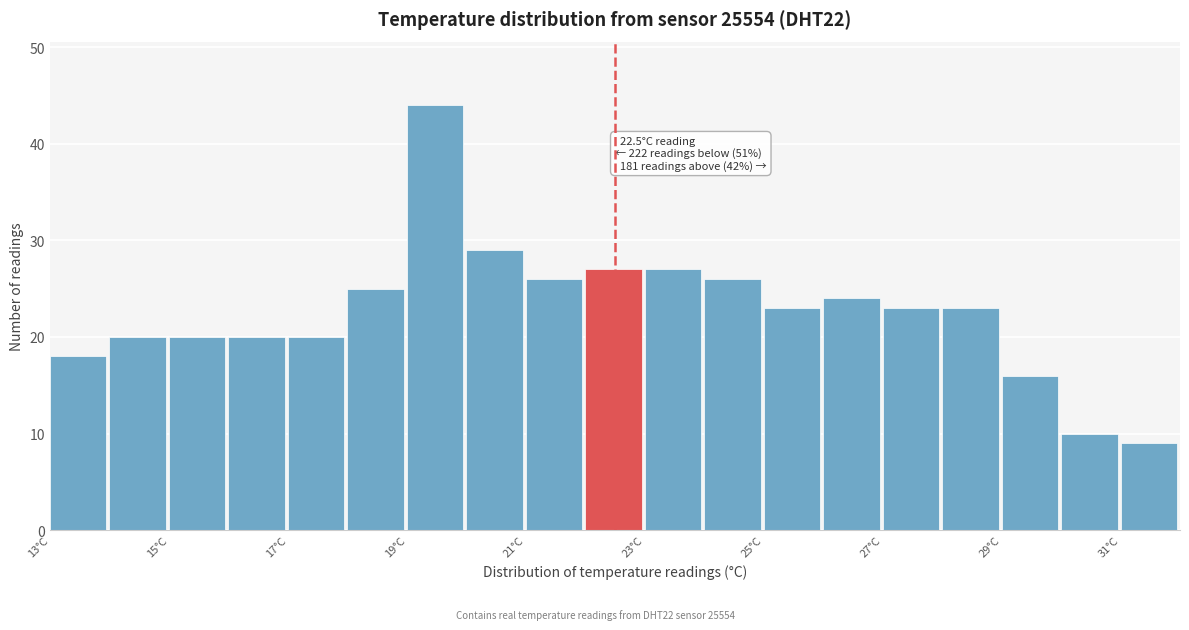

Which range on the x-axis has the tallest bar?

19 to 20